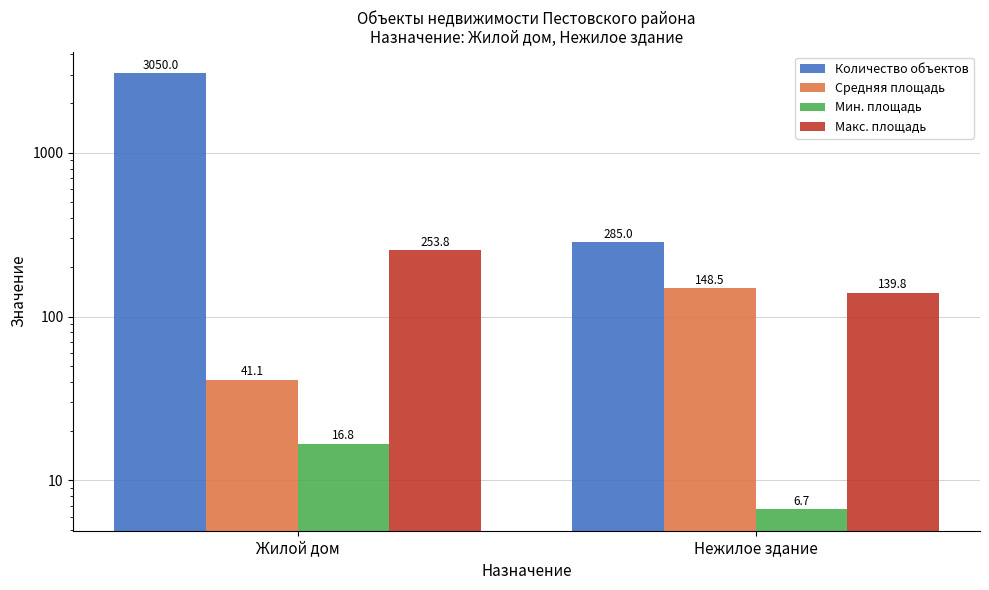

What is the sum of the Макс. площадь values at Жилой дом and Нежилое здание?

393.6